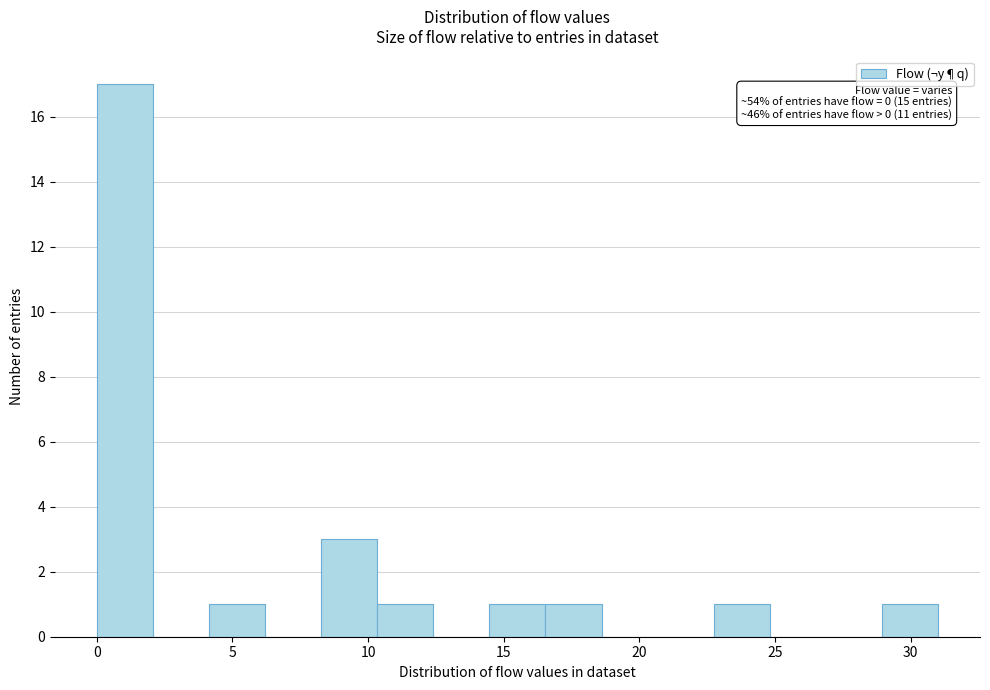

Which range on the x-axis has the tallest bar?

0.0 to 2.0